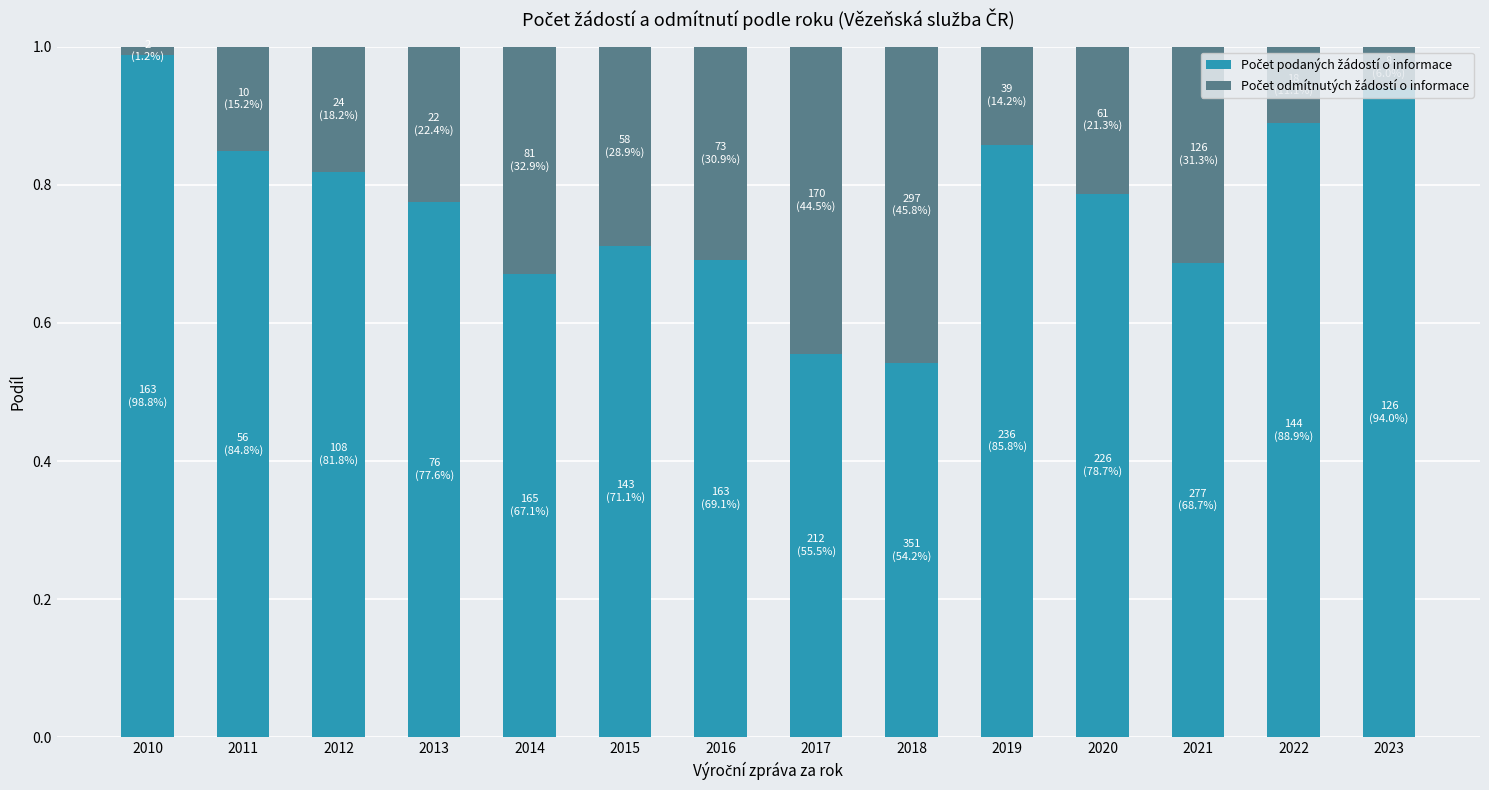

What is the average value of the Počet odmítnutých žádostí o informace series?

0.2